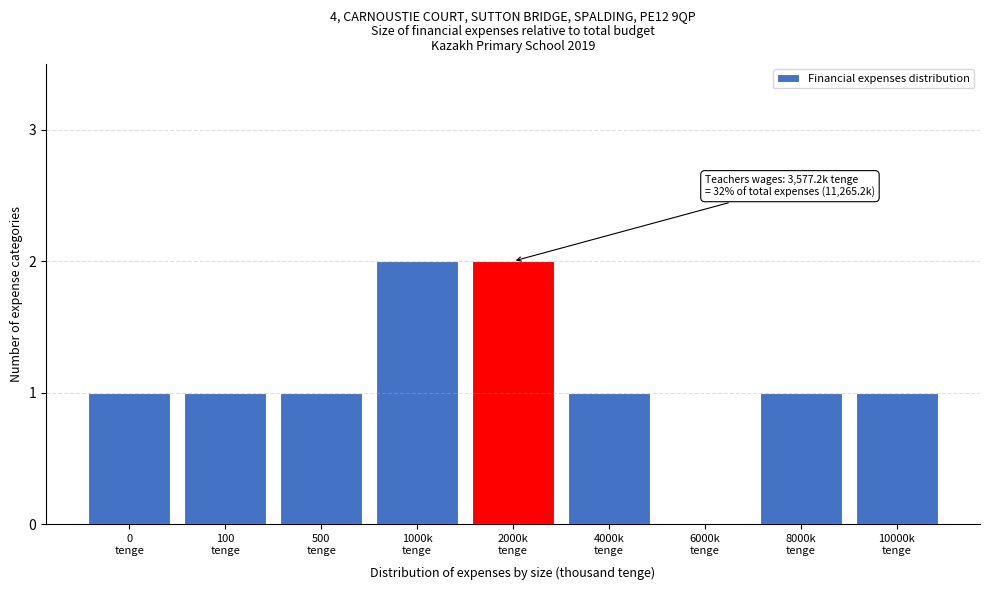

What is the sum of all values?

10